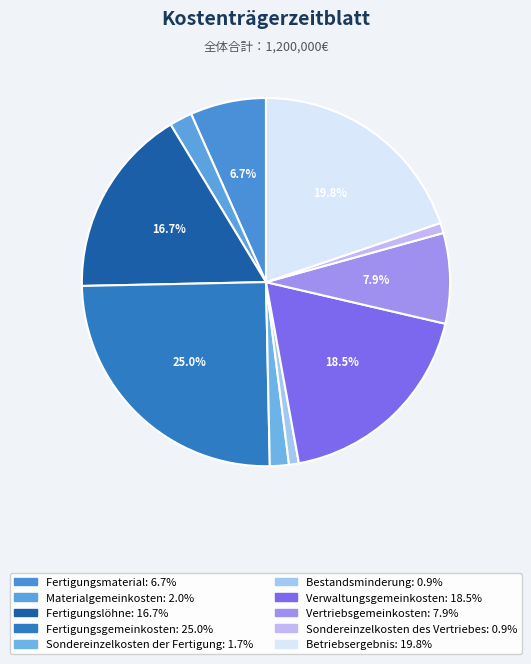

Is there any slice that represents more than half of the pie?

No